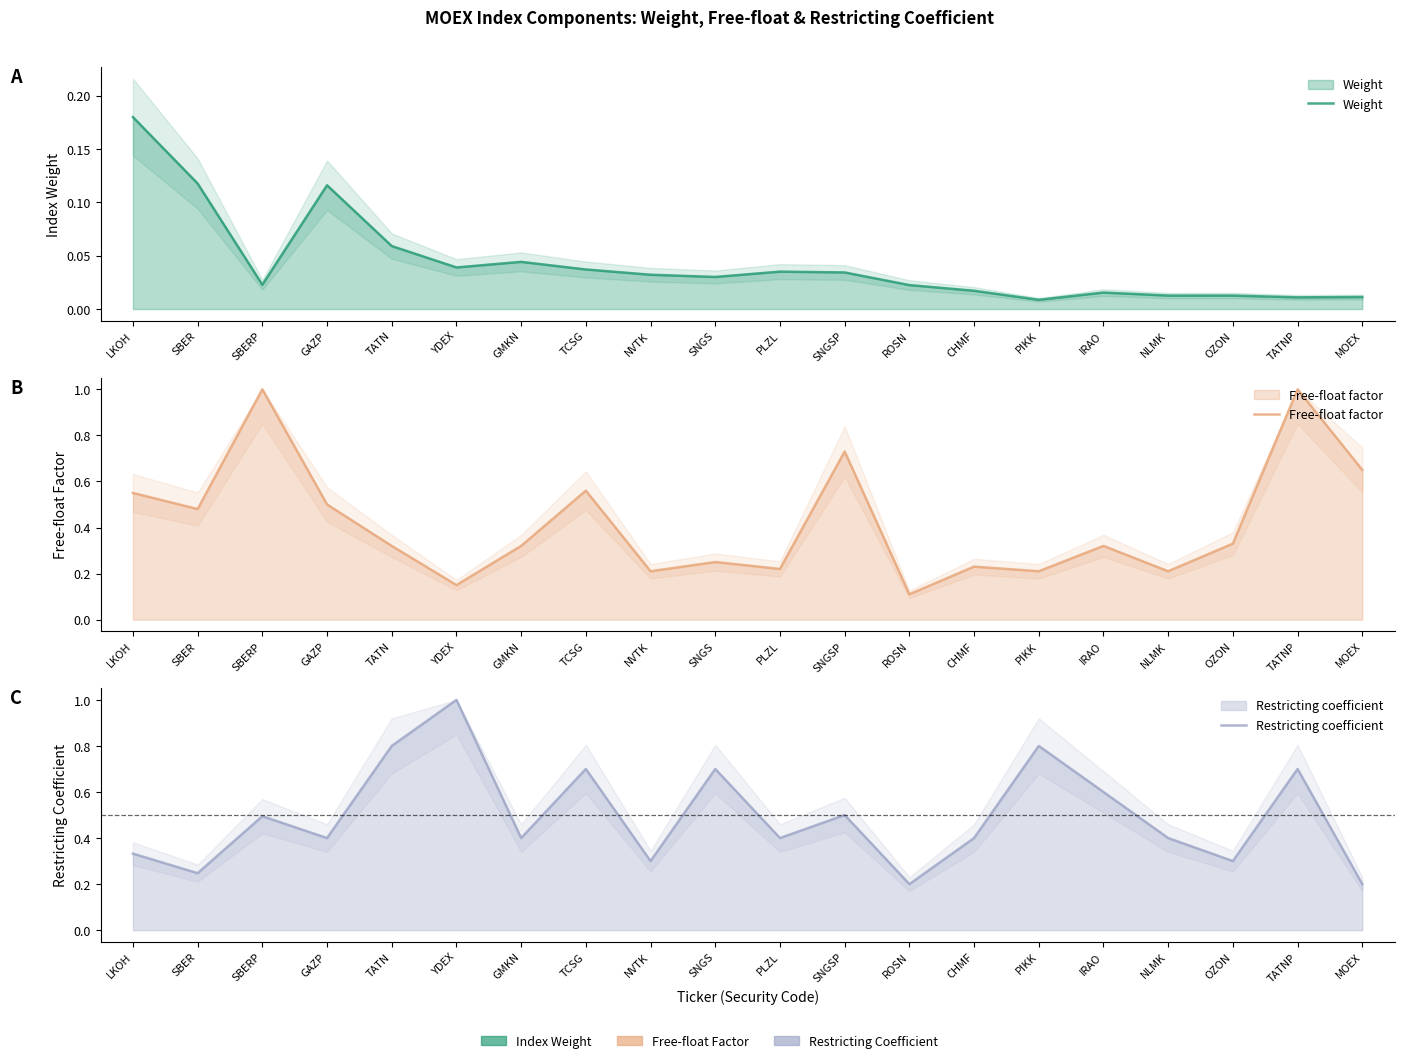

Which series has the largest range (max minus min)?

Free-float factor